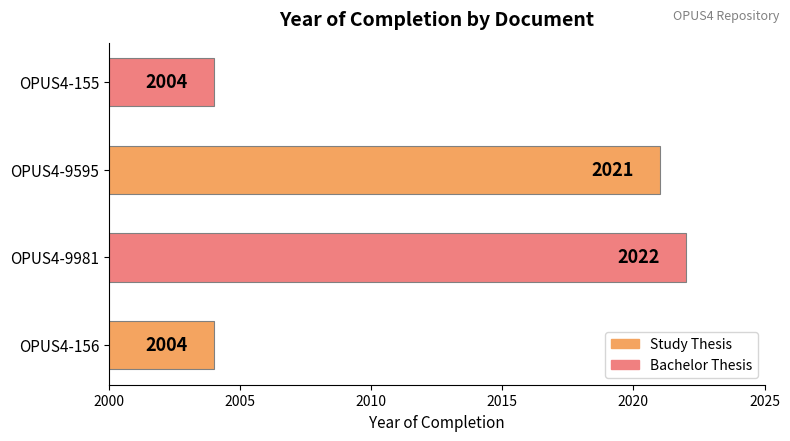

Count the number of categories in the chart.

4